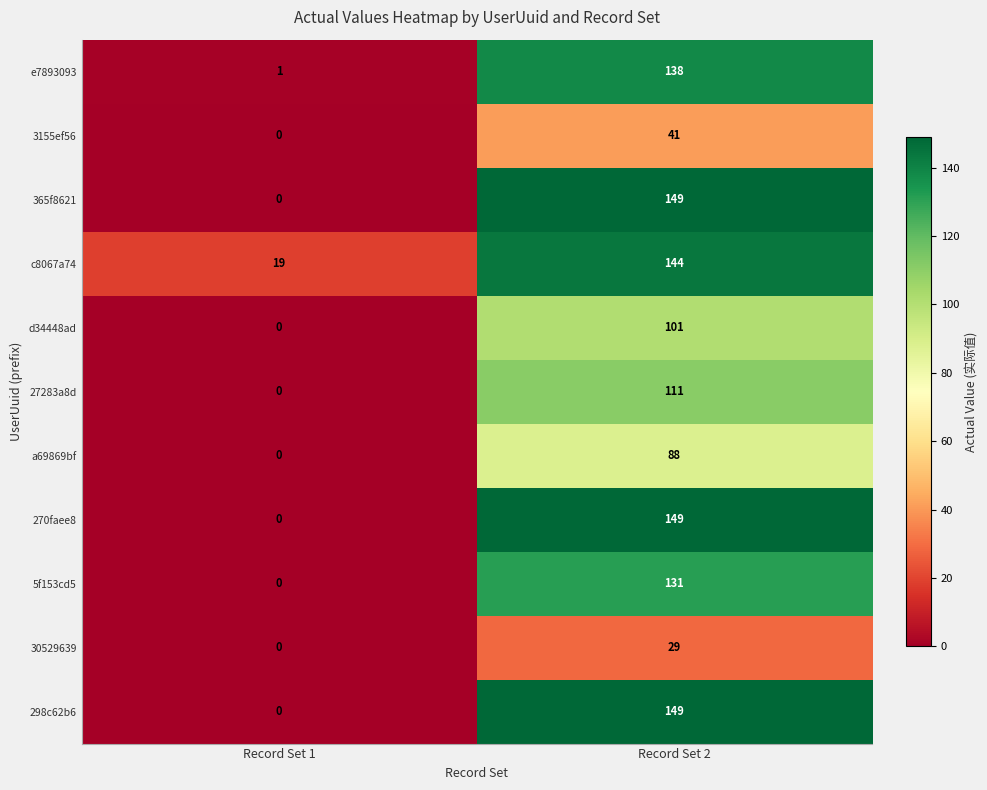

At which label is 298c62b6 closest to 74?

Record Set 1